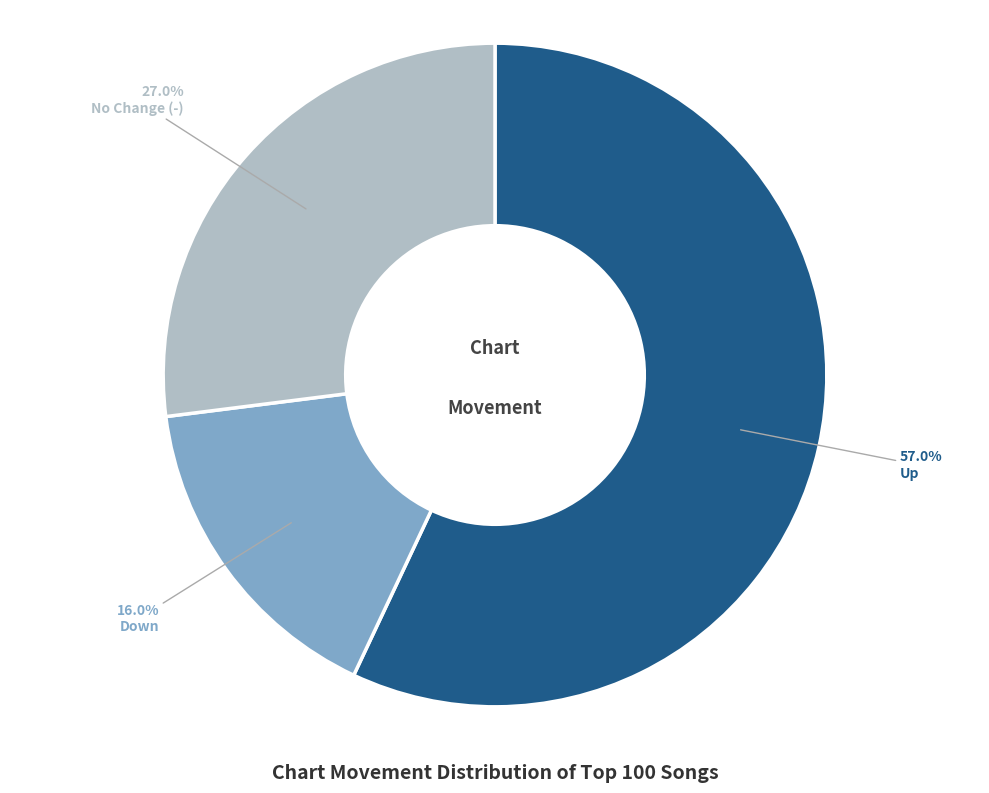

Which slice represents more than half of the pie?

up